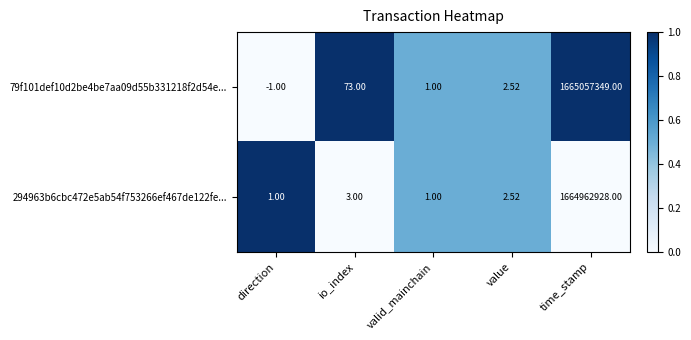

At which label is 294963b6cbc472e5ab54f753266ef467de122fe... closest to 832481464?

io_index